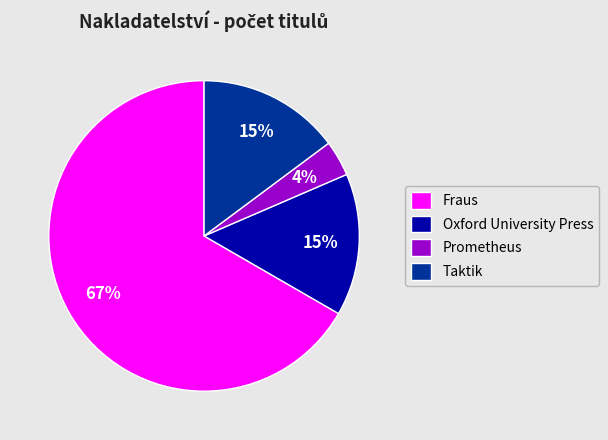

How many slices are in this pie chart?

4